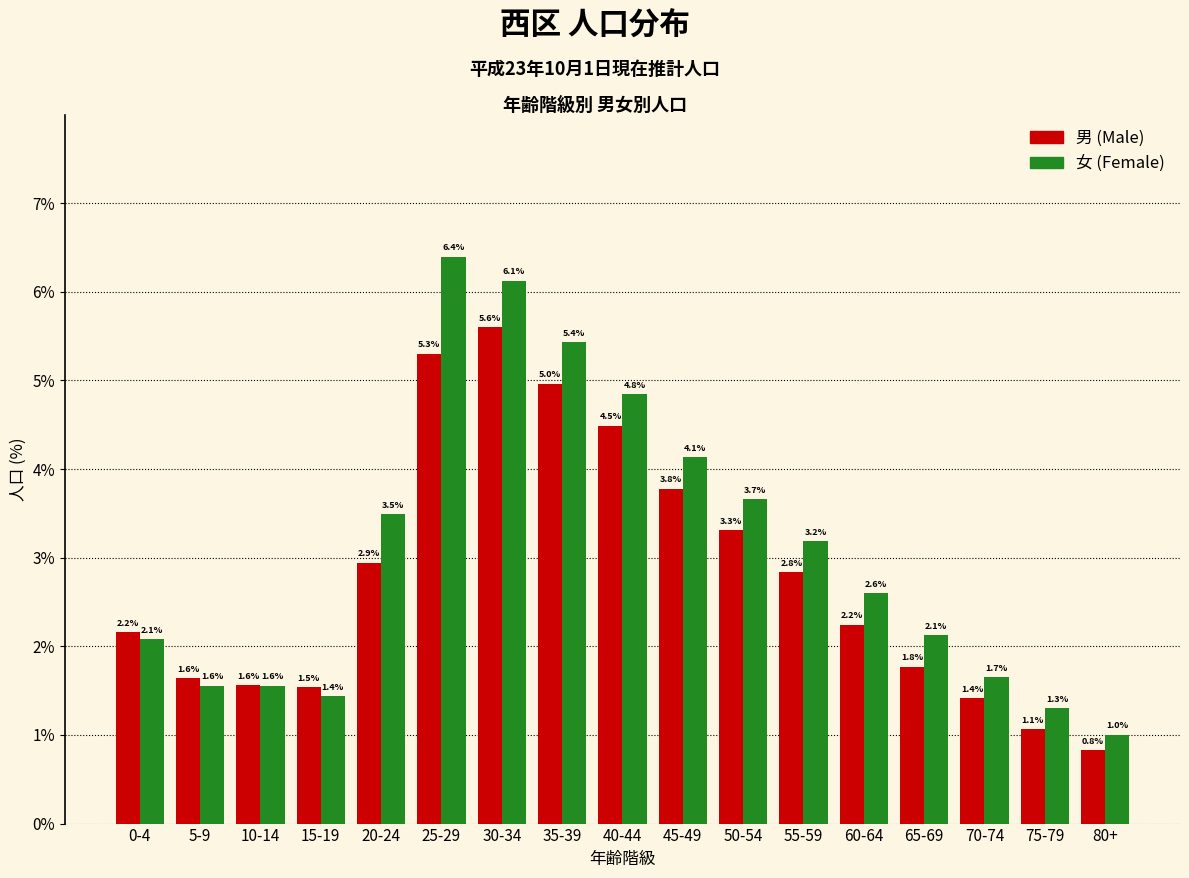

Reading left to right, extract all data points from this chart.

男: 0-4=2.2	5-9=1.6	10-14=1.6	15-19=1.5	20-24=2.9	25-29=5.3	30-34=5.6	35-39=5.0	40-44=4.5	45-49=3.8	50-54=3.3	55-59=2.8	60-64=2.2	65-69=1.8	70-74=1.4	75-79=1.1	80+=0.8
女: 0-4=2.1	5-9=1.6	10-14=1.6	15-19=1.4	20-24=3.5	25-29=6.4	30-34=6.1	35-39=5.4	40-44=4.8	45-49=4.1	50-54=3.7	55-59=3.2	60-64=2.6	65-69=2.1	70-74=1.7	75-79=1.3	80+=1.0